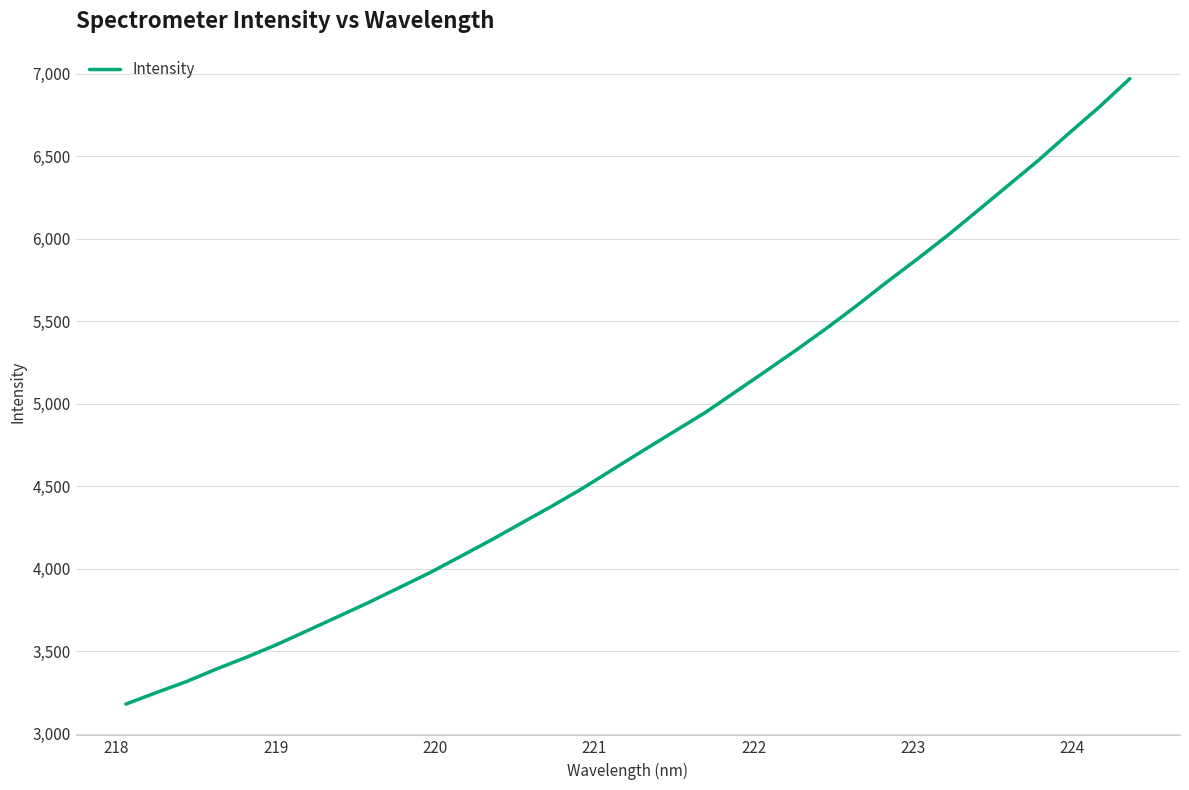

Count the number of values greater than 4717.

17